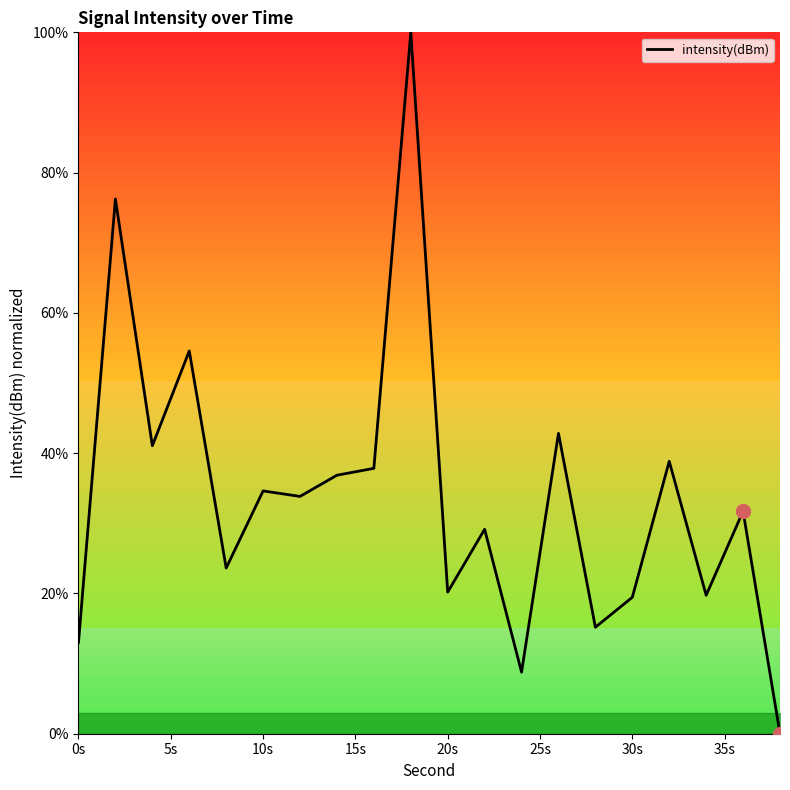

What is the greatest value displayed?

100.0